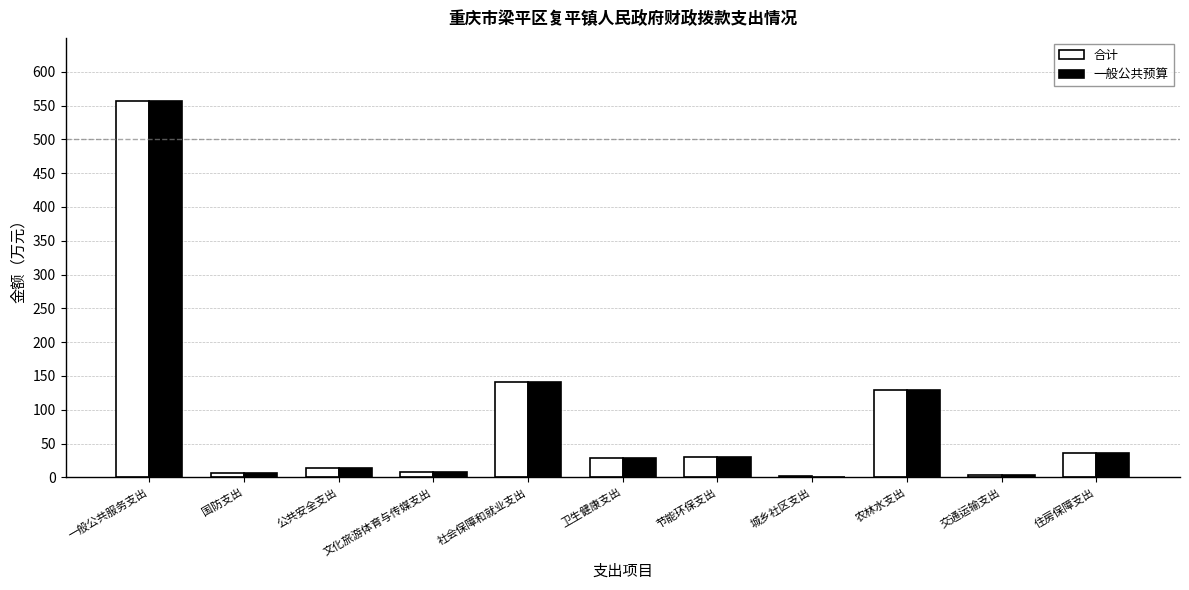

Where does the 合计 series first go above 28?

一般公共服务支出